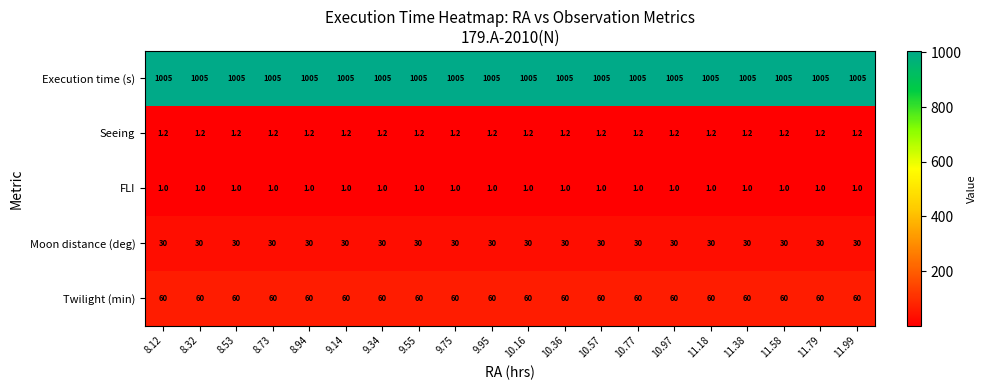

True or false: FLI has a value of 1.3 at 8.32.

False